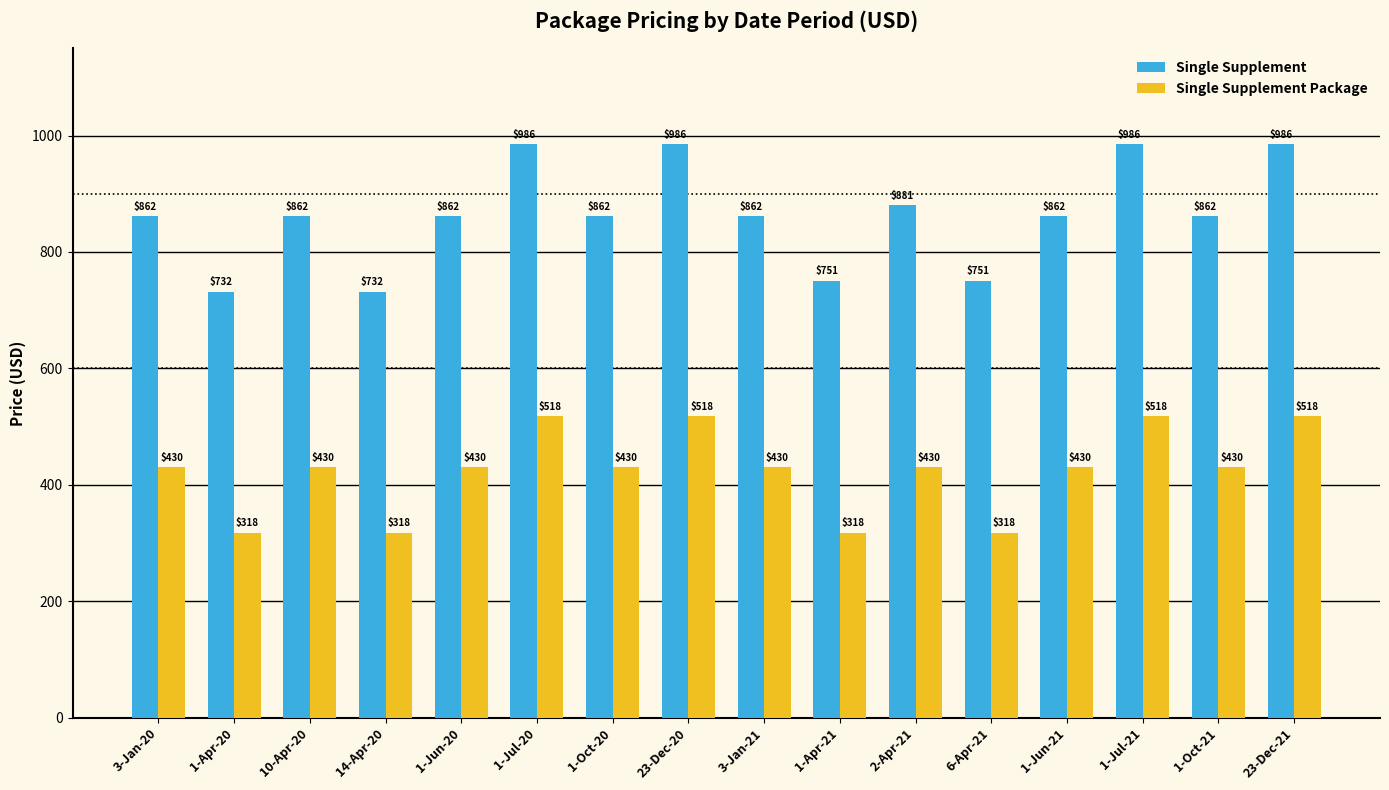

What is the average value of the Single Supplement Package series?

424